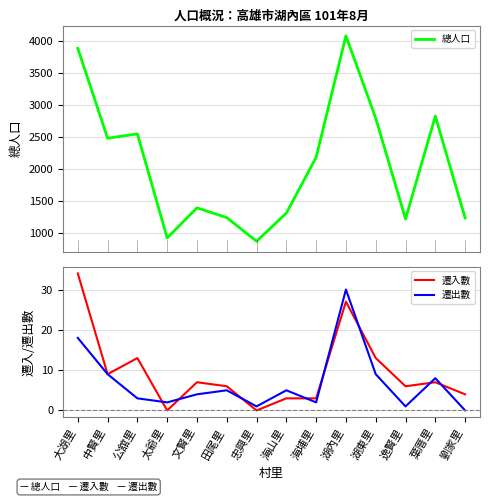

Reading left to right, transcribe all the data shown in this chart.

總人口: 大湖里=3881	中賢里=2479	公舘里=2547	太爺里=924	文賢里=1394	田尾里=1242	忠興里=872	海山里=1312	海埔里=2182	湖內里=4076	湖東里=2793	逸賢里=1220	葉厝里=2824	劉家里=1237
遷入數: 大湖里=34	中賢里=9	公舘里=13	太爺里=0	文賢里=7	田尾里=6	忠興里=0	海山里=3	海埔里=3	湖內里=27	湖東里=13	逸賢里=6	葉厝里=7	劉家里=4
遷出數: 大湖里=18	中賢里=9	公舘里=3	太爺里=2	文賢里=4	田尾里=5	忠興里=1	海山里=5	海埔里=2	湖內里=30	湖東里=9	逸賢里=1	葉厝里=8	劉家里=0